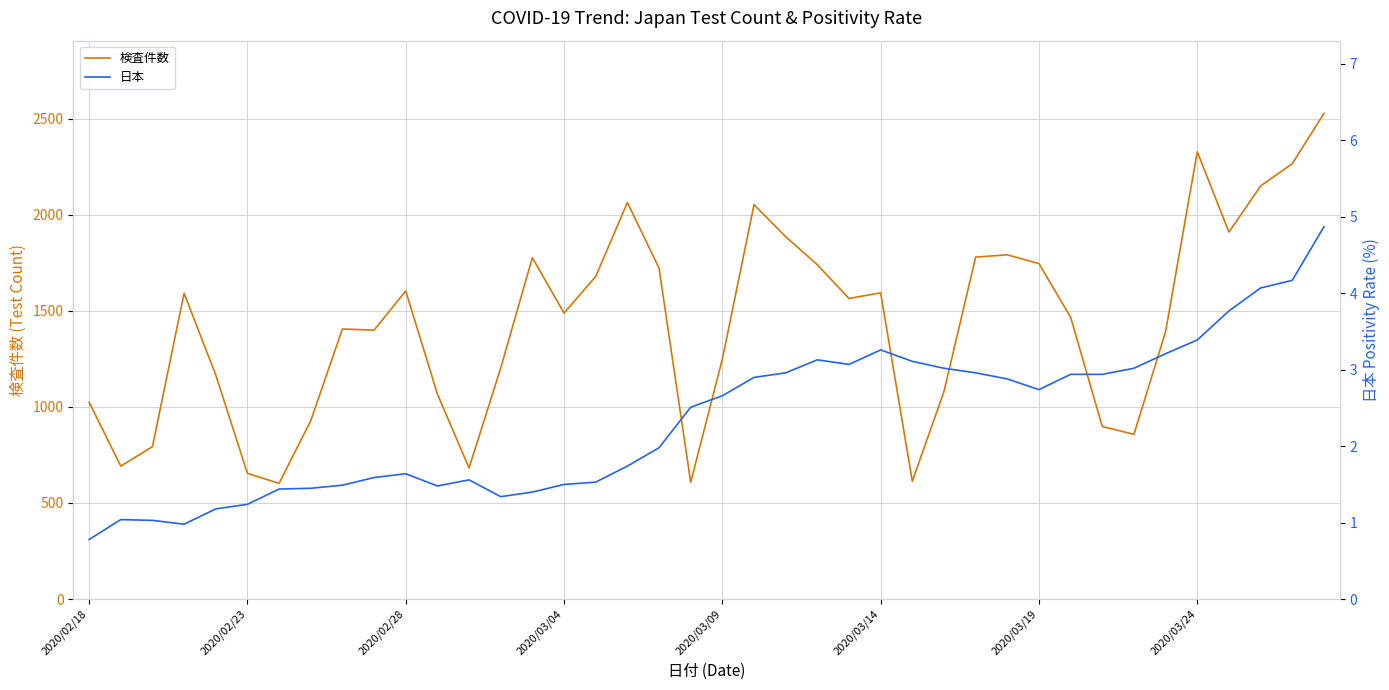

What is the lowest value of the 検査件数 series?

602